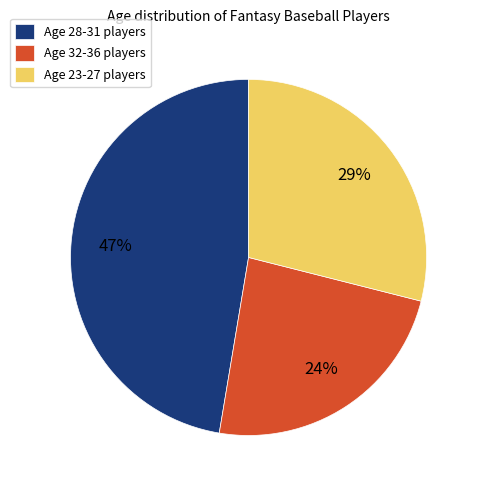

To the nearest percent, what is the average slice percentage?

33%